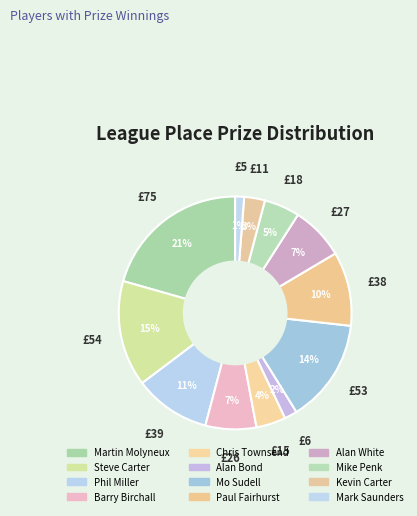

What is the change in value from Alan Bond to Kevin Carter?

+4.1